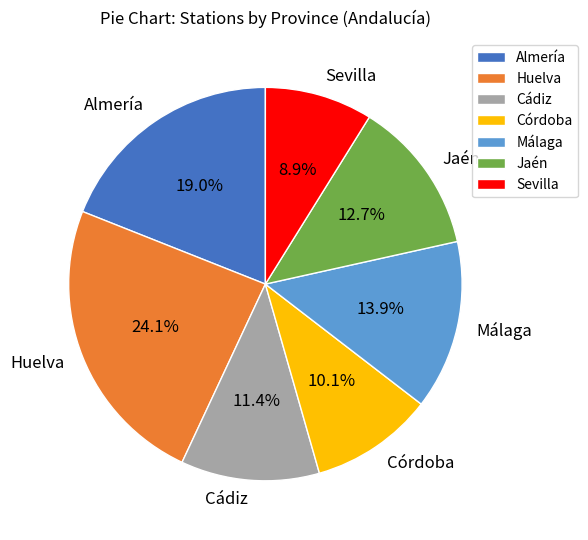

Is the sum of Cádiz and Málaga greater than half?

No